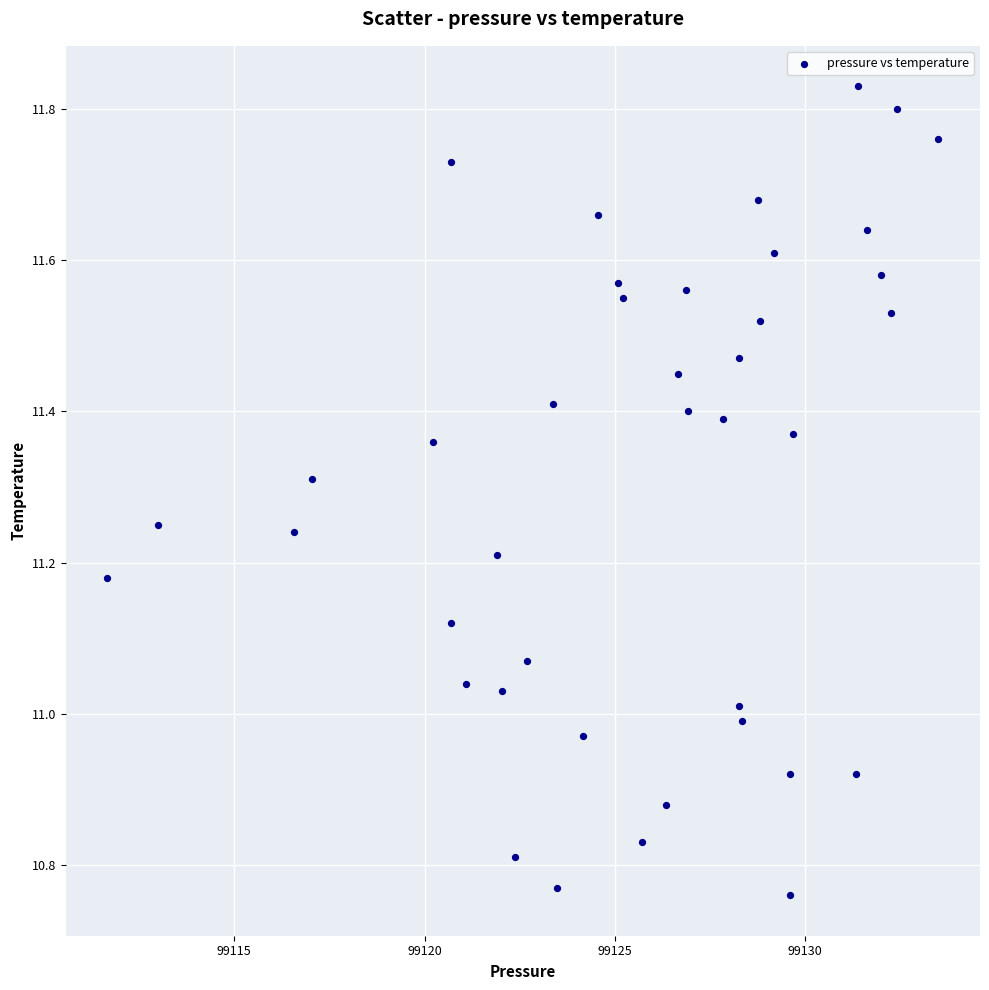

What is the range of Y values (max minus min)?

1.1